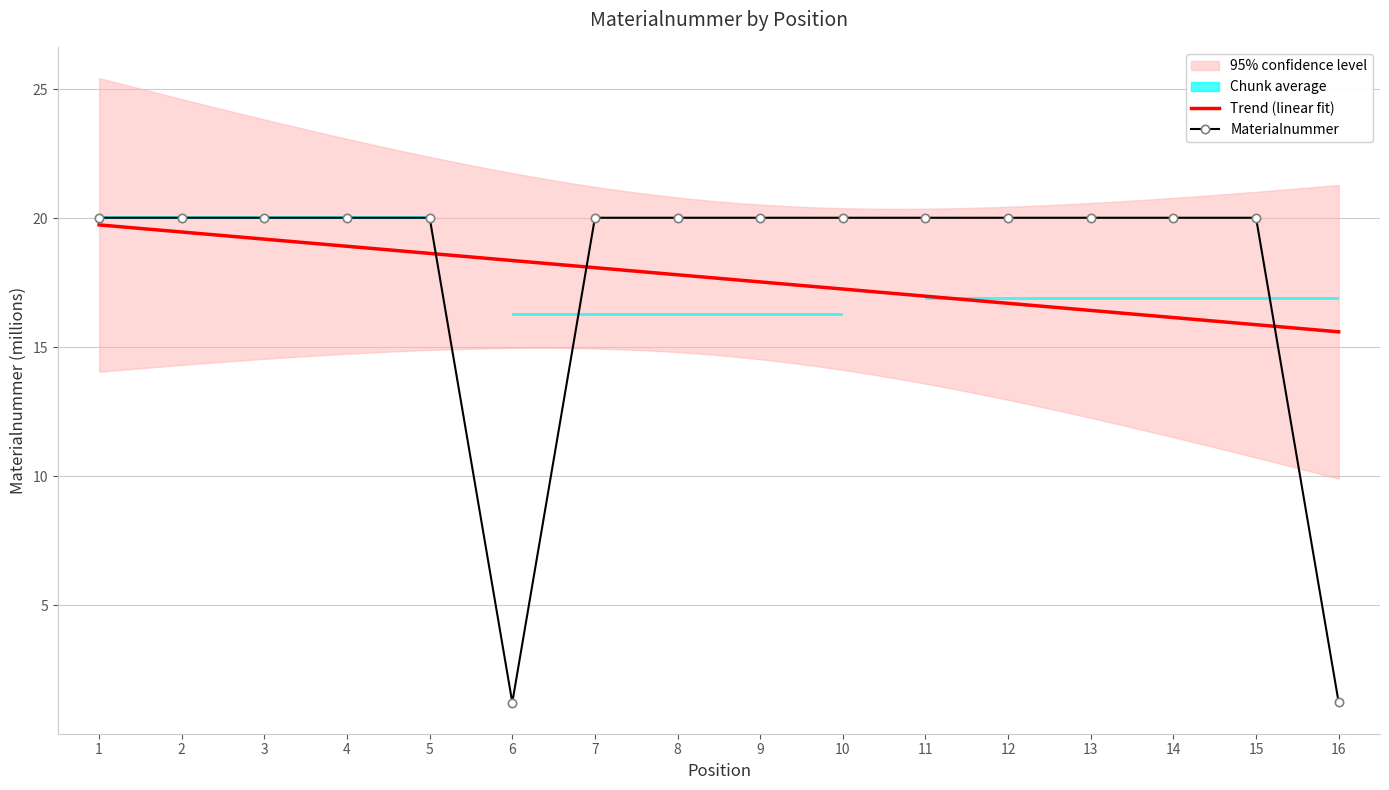

Reading left to right, extract all data points from this chart.

1=20.0	2=20.0	3=20.0	4=20.0	5=20.0	6=1.2	7=20.0	8=20.0	9=20.0	10=20.0	11=20.0	12=20.0	13=20.0	14=20.0	15=20.0	16=1.2